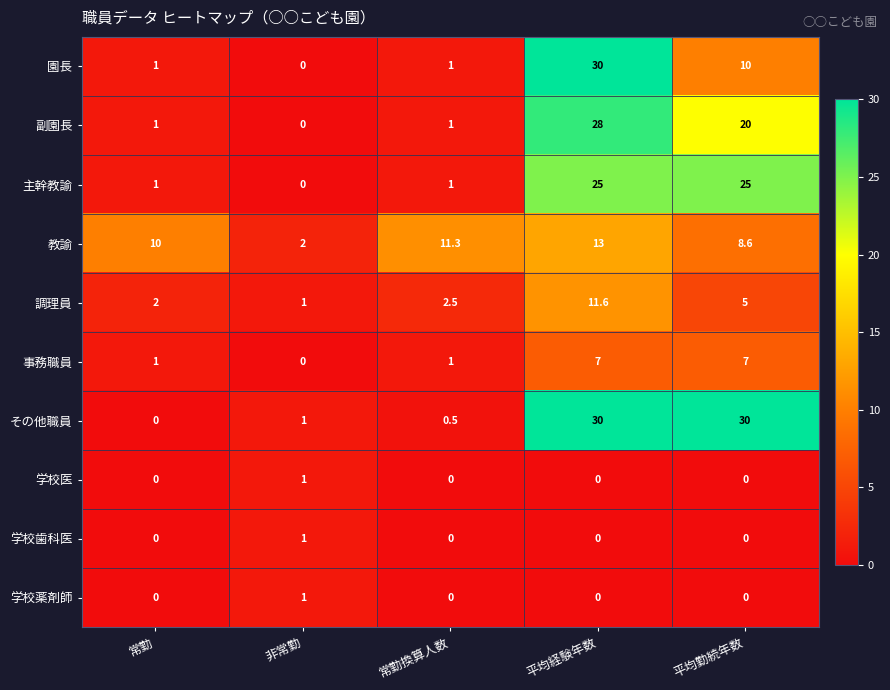

Where is その他職員 nearest to the value 15?

非常勤